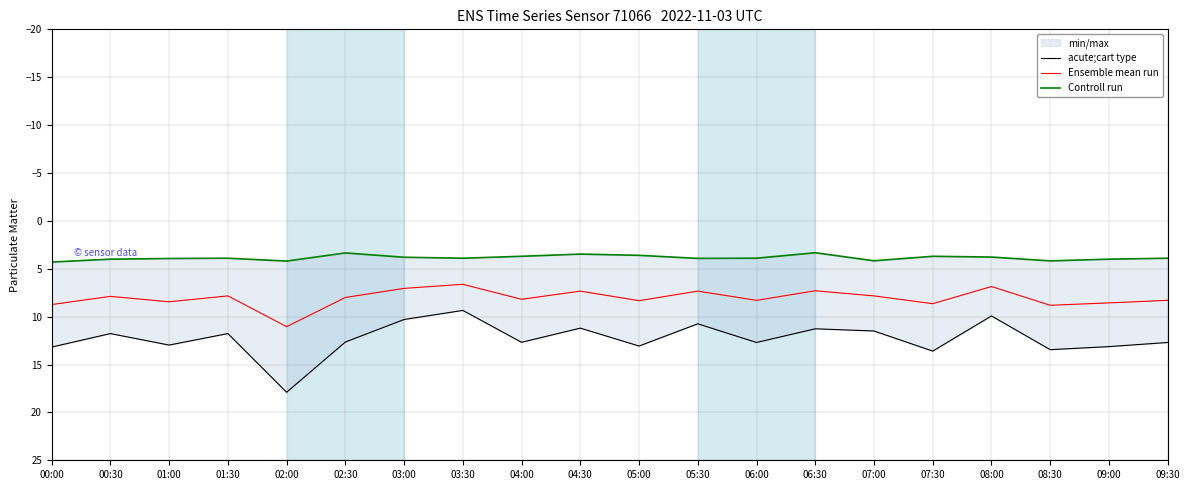

Reading left to right, extract all data points from this chart.

acute;cart type: 00:00=13.2	00:30=11.8	01:00=13.0	01:30=11.8	02:00=17.9	02:30=12.7	03:00=10.3	03:30=9.3	04:00=12.7	04:30=11.2	05:00=13.1	05:30=10.8	06:00=12.7	06:30=11.3	07:00=11.5	07:30=13.6	08:00=9.9	08:30=13.4	09:00=13.1	09:30=12.7
Ensemble mean run: 00:00=8.7	00:30=7.9	01:00=8.5	01:30=7.8	02:00=11.0	02:30=8.0	03:00=7.1	03:30=6.6	04:00=8.2	04:30=7.3	05:00=8.3	05:30=7.3	06:00=8.3	06:30=7.3	07:00=7.8	07:30=8.7	08:00=6.9	08:30=8.8	09:00=8.6	09:30=8.3
Controll run: 00:00=4.3	00:30=4.0	01:00=3.9	01:30=3.9	02:00=4.2	02:30=3.4	03:00=3.8	03:30=3.9	04:00=3.7	04:30=3.5	05:00=3.6	05:30=3.9	06:00=3.9	06:30=3.3	07:00=4.2	07:30=3.7	08:00=3.8	08:30=4.2	09:00=4.0	09:30=3.9